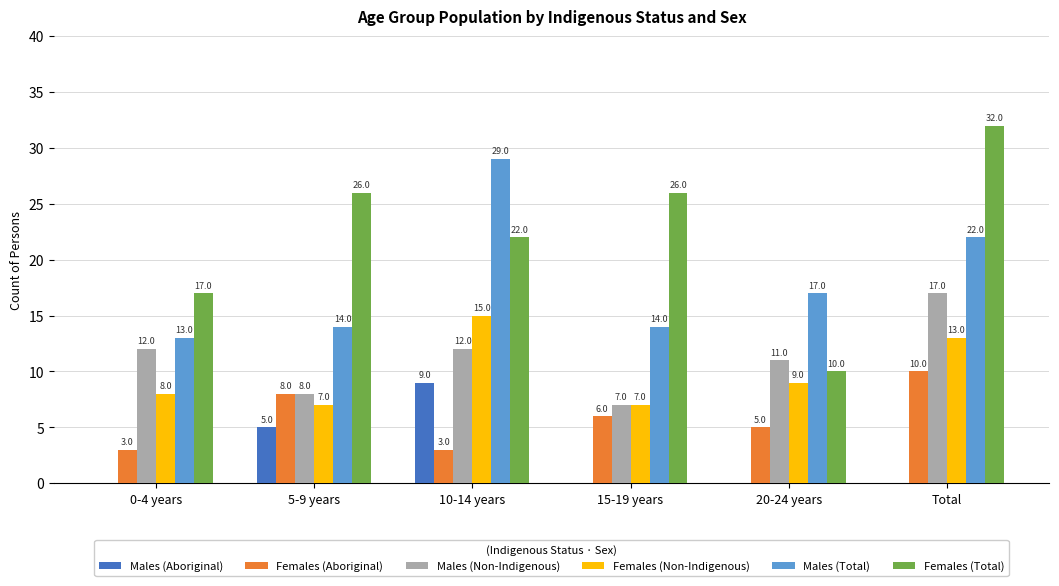

How many groups of bars are there?

6